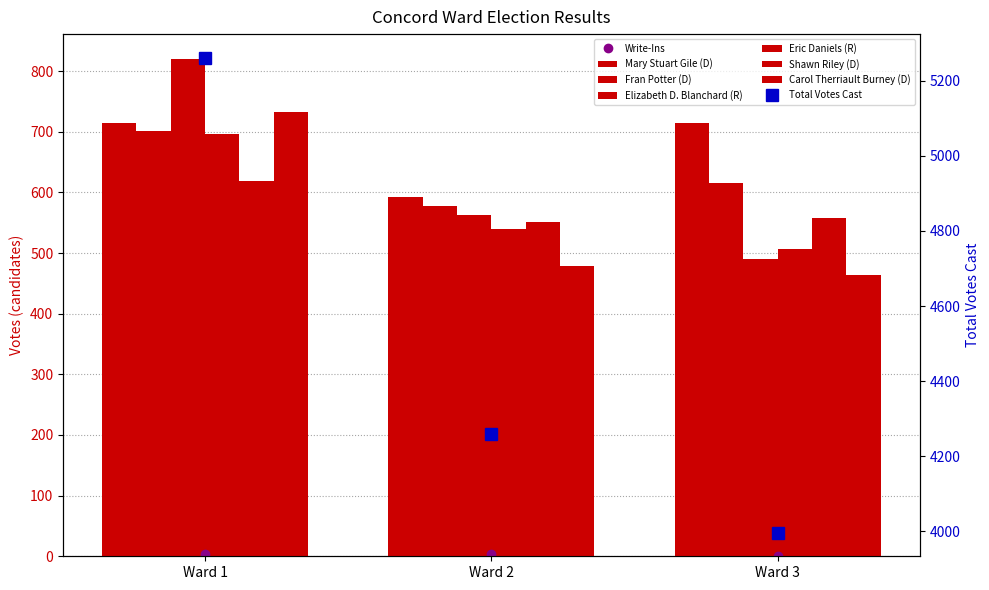

At which label does Elizabeth D. Blanchard (R) reach its minimum?

Ward 3